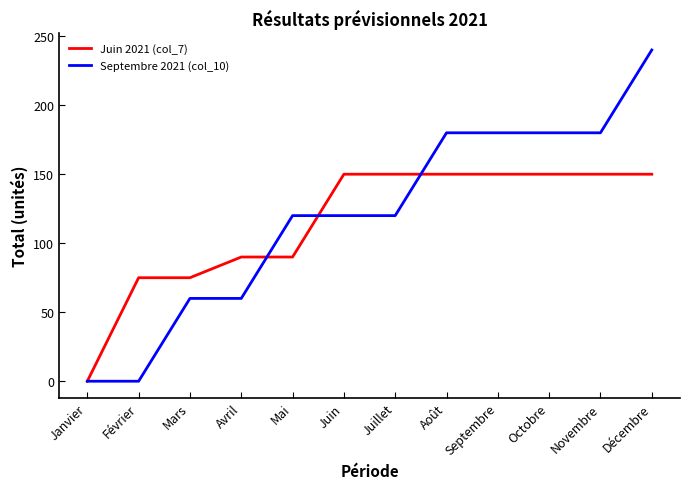

At which category does the chart reach its peak across all series?

Décembre